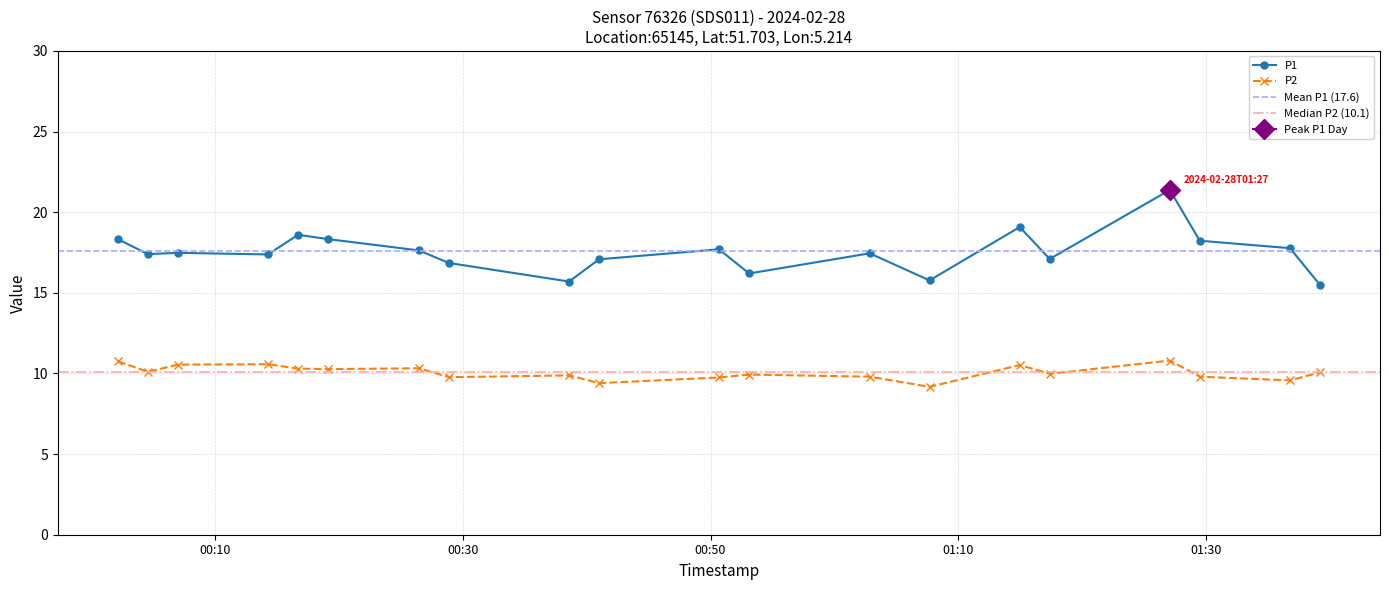

List the series in order of their peak value, lowest first.

P2, P1